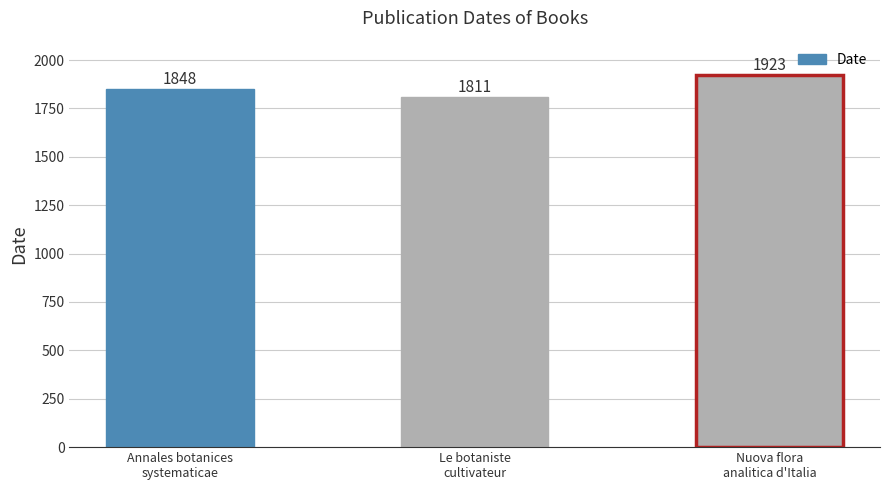

The value at Le botaniste
cultivateur is 440. True or false?

False